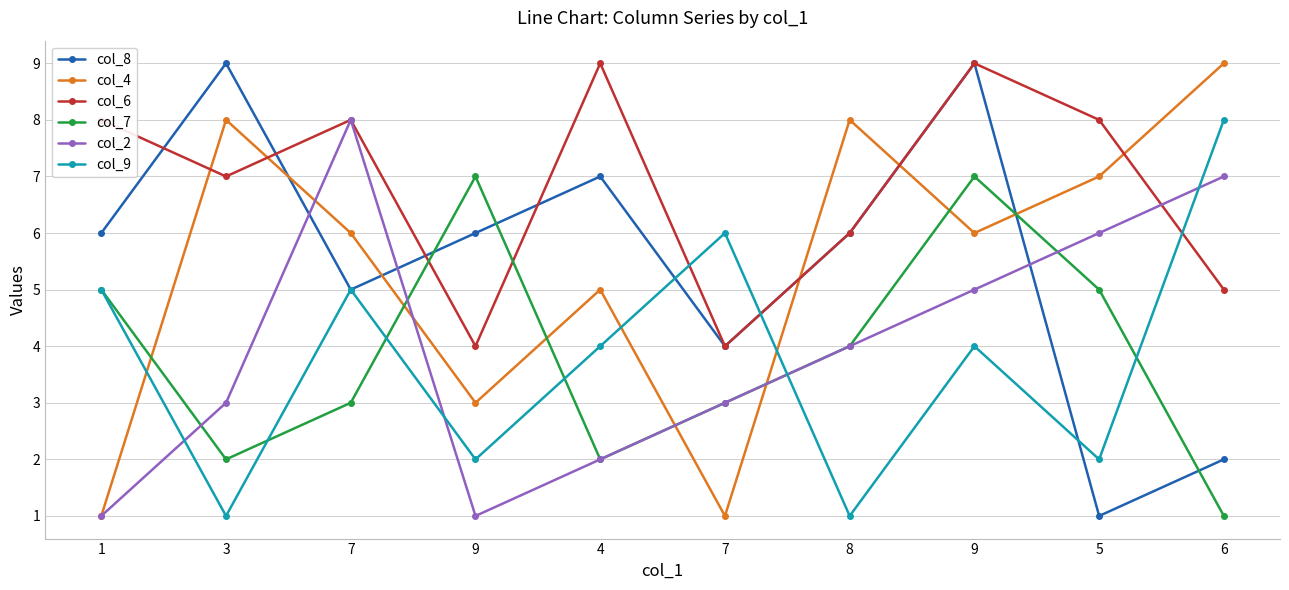

How many lines are shown in the chart?

6